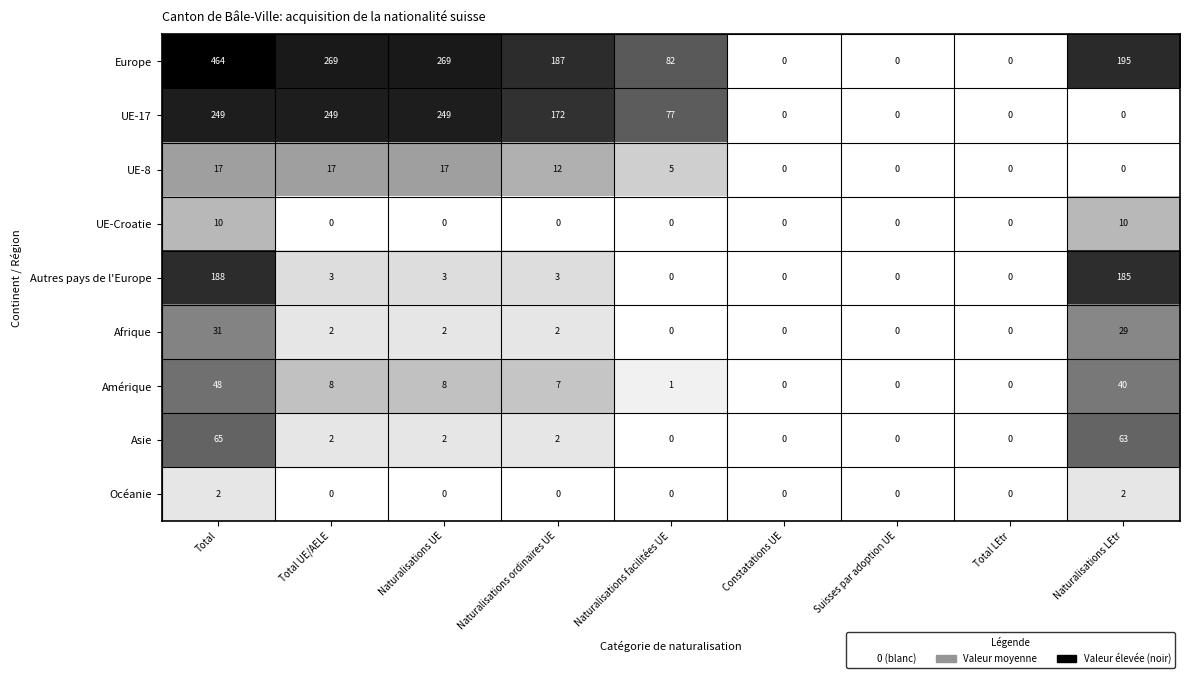

The UE-8 series shows 0 at Total LEtr. True or false?

True